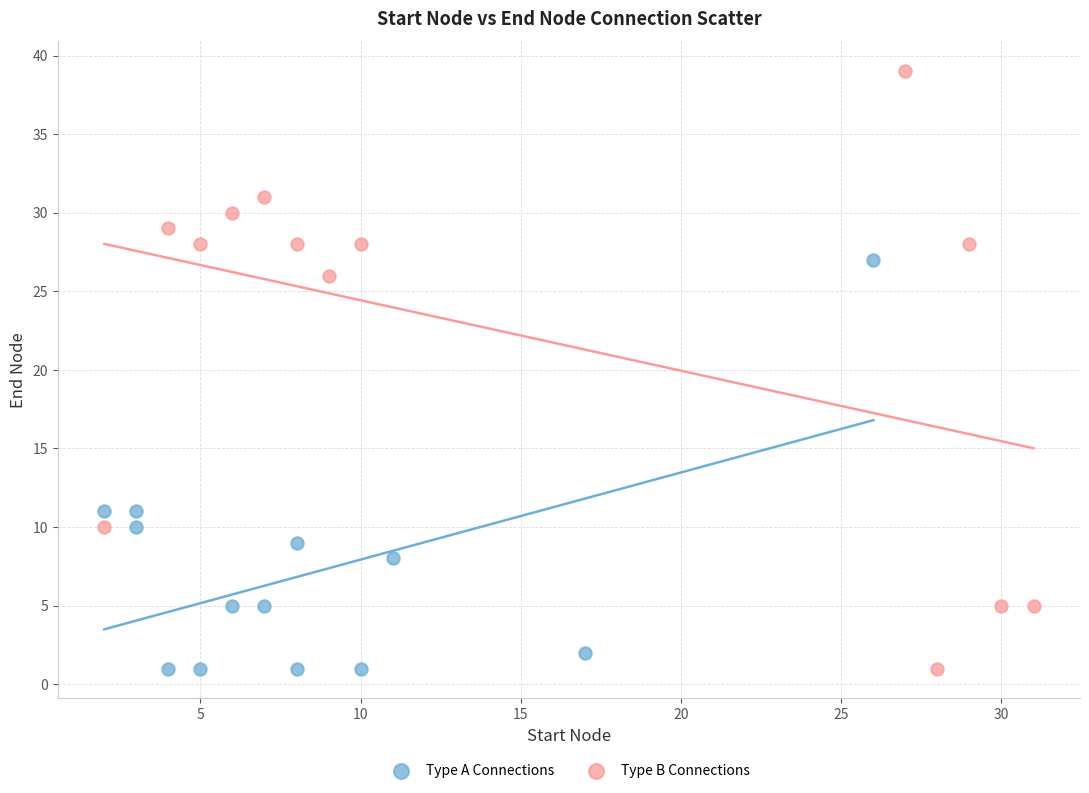

What are all the series names shown in the legend?

Type A Connections, Type B Connections